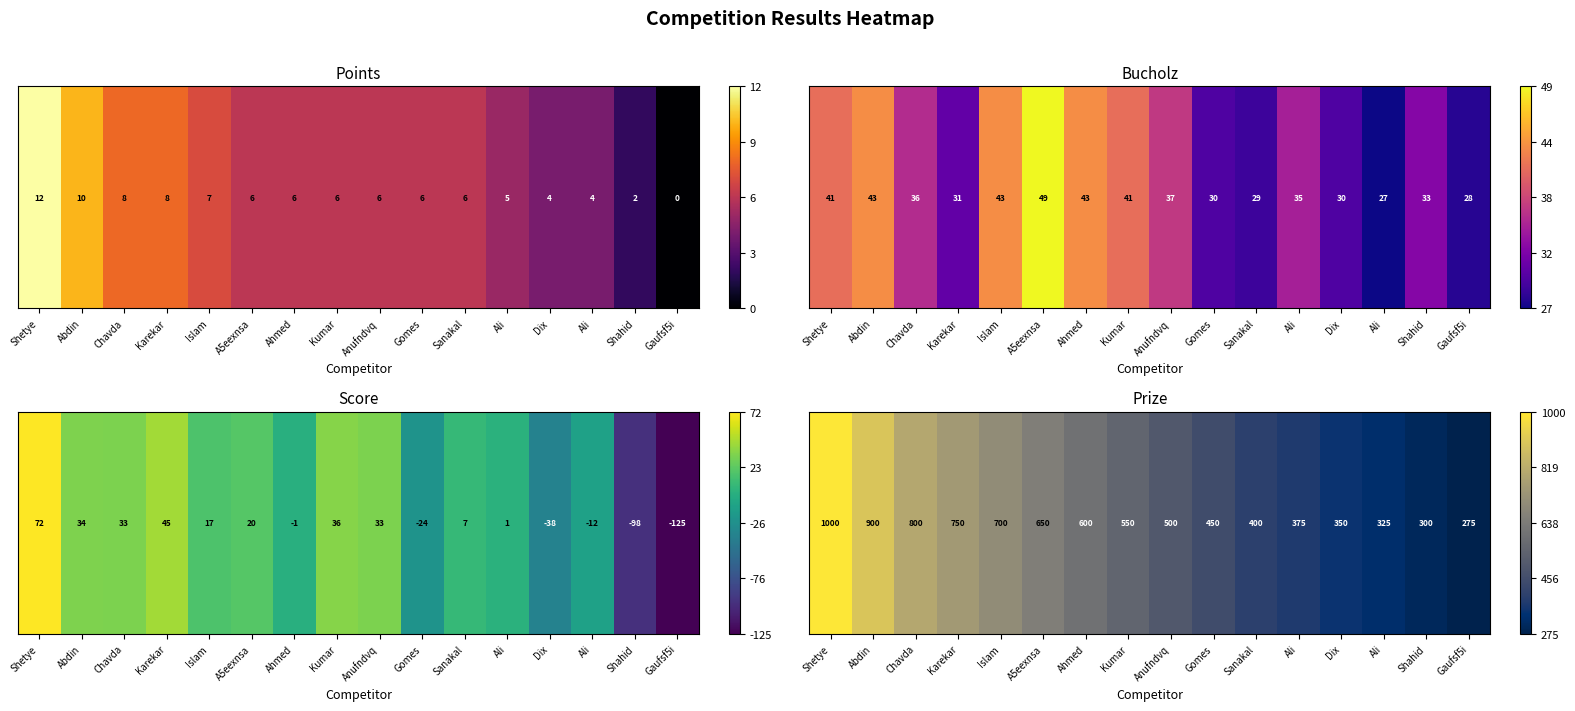

Which category has the highest value across all series?

Shetye